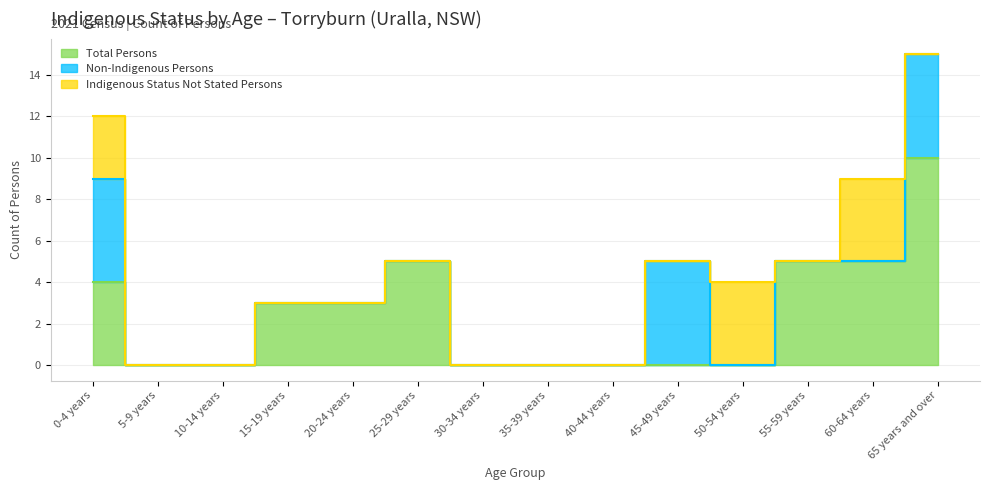

Is the value of Indigenous Status Not Stated Persons at 60-64 years greater than the value of Total Persons at 30-34 years?

Yes